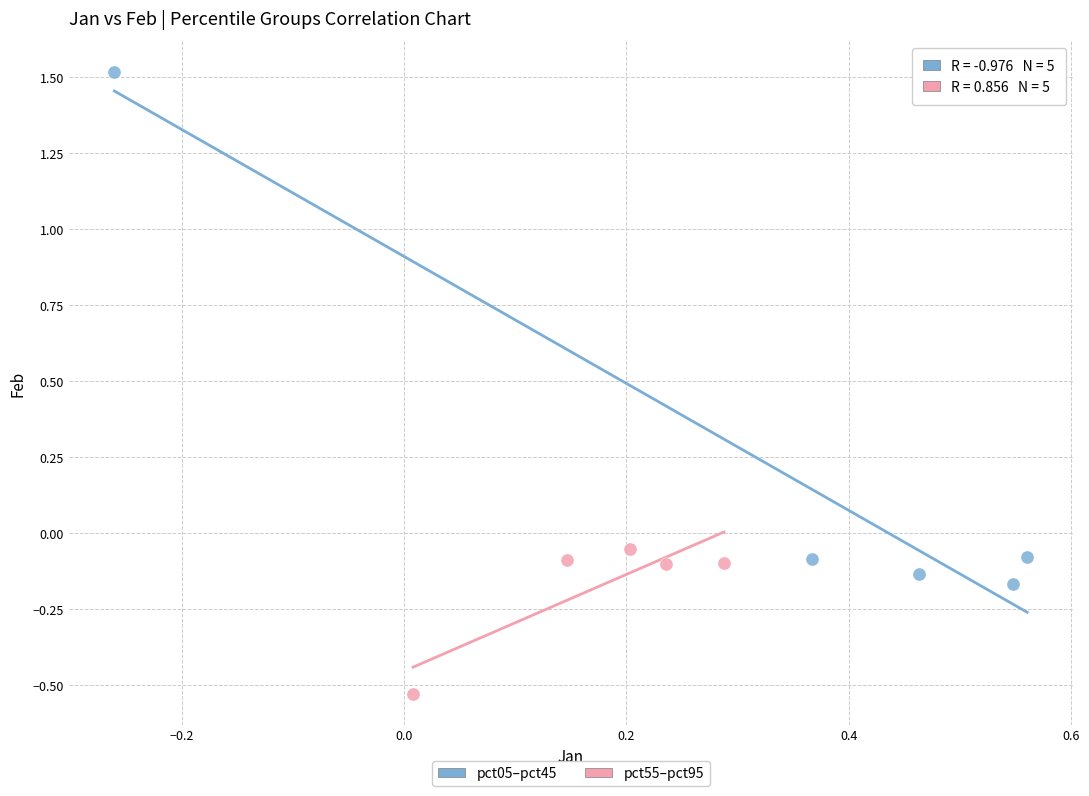

Which series reaches the minimum Y coordinate?

pct55–pct95